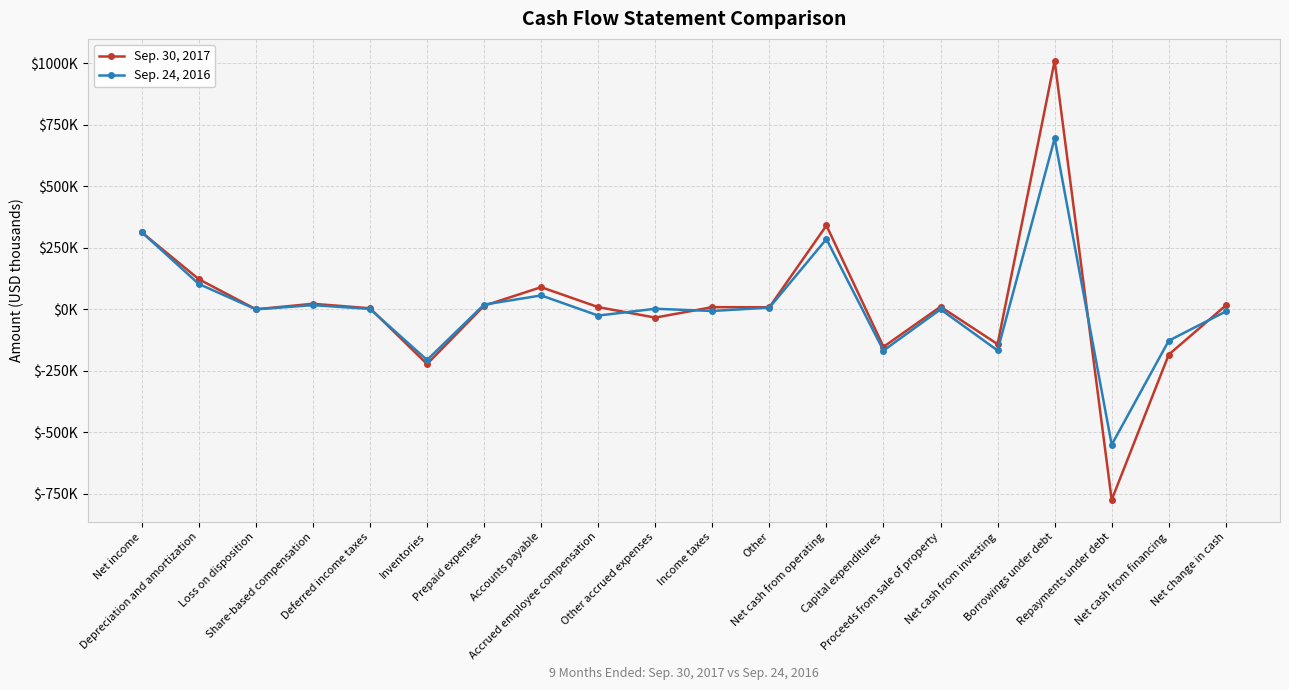

How many positive values does the Sep. 24, 2016 series have?

12